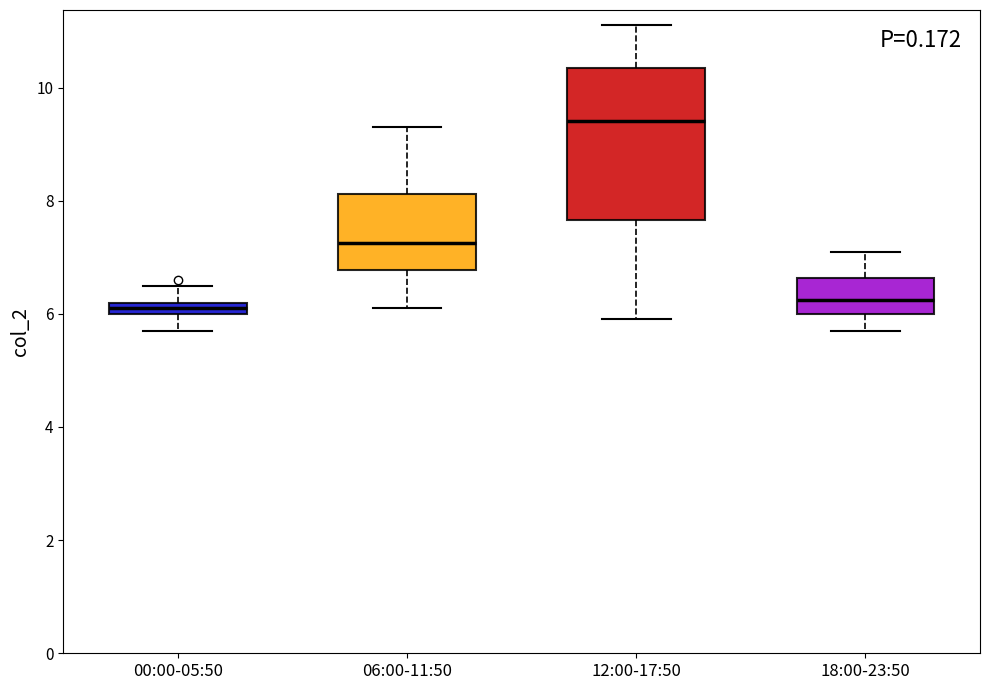

Which box is the tallest, from its lower edge to its upper edge?

12:00-17:50